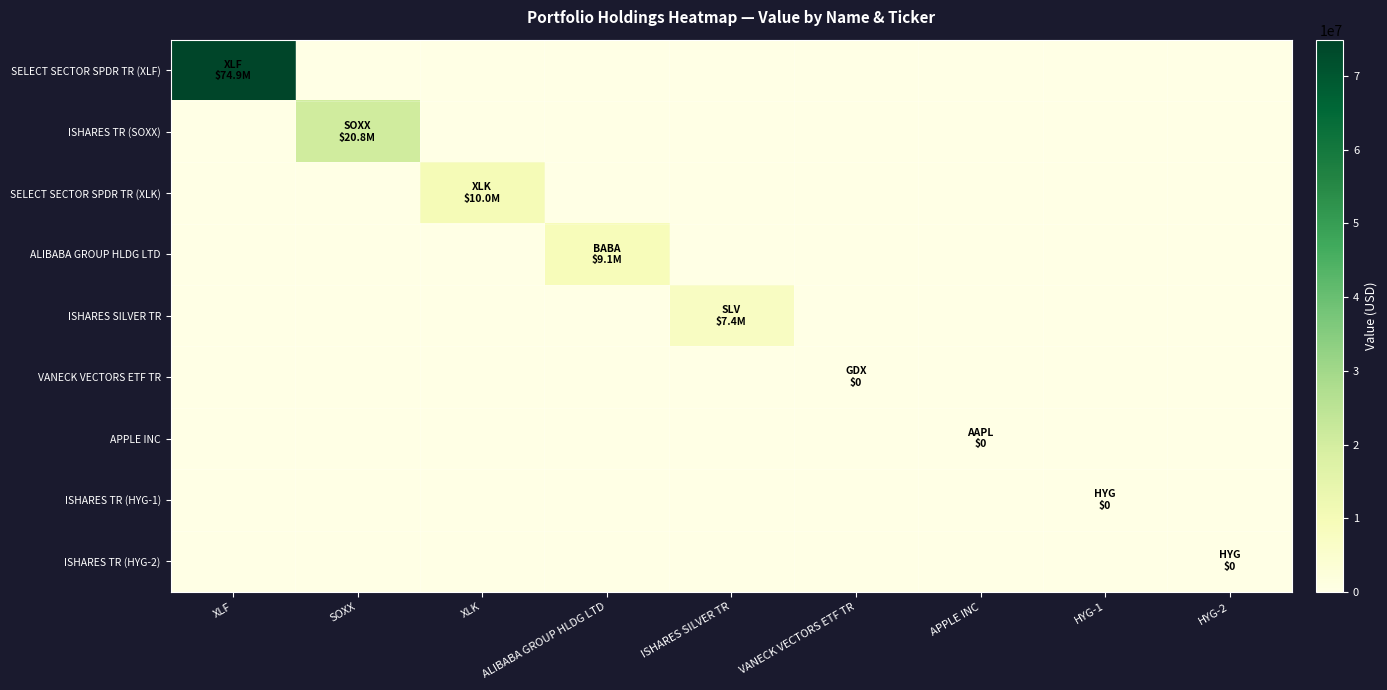

Reading right to left, transcribe all the data shown in this chart.

SELECT SECTOR SPDR TR (XLF): HYG-2=0	HYG-1=0	APPLE INC=0	VANECK VECTORS ETF TR=0	ISHARES SILVER TR=0	ALIBABA GROUP HLDG LTD=0	XLK=0	SOXX=0	XLF=74943000
ISHARES TR (SOXX): HYG-2=0	HYG-1=0	APPLE INC=0	VANECK VECTORS ETF TR=0	ISHARES SILVER TR=0	ALIBABA GROUP HLDG LTD=0	XLK=0	SOXX=20754000	XLF=0
SELECT SECTOR SPDR TR (XLK): HYG-2=0	HYG-1=0	APPLE INC=0	VANECK VECTORS ETF TR=0	ISHARES SILVER TR=0	ALIBABA GROUP HLDG LTD=0	XLK=10038000	SOXX=0	XLF=0
ALIBABA GROUP HLDG LTD: HYG-2=0	HYG-1=0	APPLE INC=0	VANECK VECTORS ETF TR=0	ISHARES SILVER TR=0	ALIBABA GROUP HLDG LTD=9141000	XLK=0	SOXX=0	XLF=0
ISHARES SILVER TR: HYG-2=0	HYG-1=0	APPLE INC=0	VANECK VECTORS ETF TR=0	ISHARES SILVER TR=7371000	ALIBABA GROUP HLDG LTD=0	XLK=0	SOXX=0	XLF=0
VANECK VECTORS ETF TR: HYG-2=0	HYG-1=0	APPLE INC=0	VANECK VECTORS ETF TR=0	ISHARES SILVER TR=0	ALIBABA GROUP HLDG LTD=0	XLK=0	SOXX=0	XLF=0
APPLE INC: HYG-2=0	HYG-1=0	APPLE INC=0	VANECK VECTORS ETF TR=0	ISHARES SILVER TR=0	ALIBABA GROUP HLDG LTD=0	XLK=0	SOXX=0	XLF=0
ISHARES TR (HYG-1): HYG-2=0	HYG-1=0	APPLE INC=0	VANECK VECTORS ETF TR=0	ISHARES SILVER TR=0	ALIBABA GROUP HLDG LTD=0	XLK=0	SOXX=0	XLF=0
ISHARES TR (HYG-2): HYG-2=0	HYG-1=0	APPLE INC=0	VANECK VECTORS ETF TR=0	ISHARES SILVER TR=0	ALIBABA GROUP HLDG LTD=0	XLK=0	SOXX=0	XLF=0